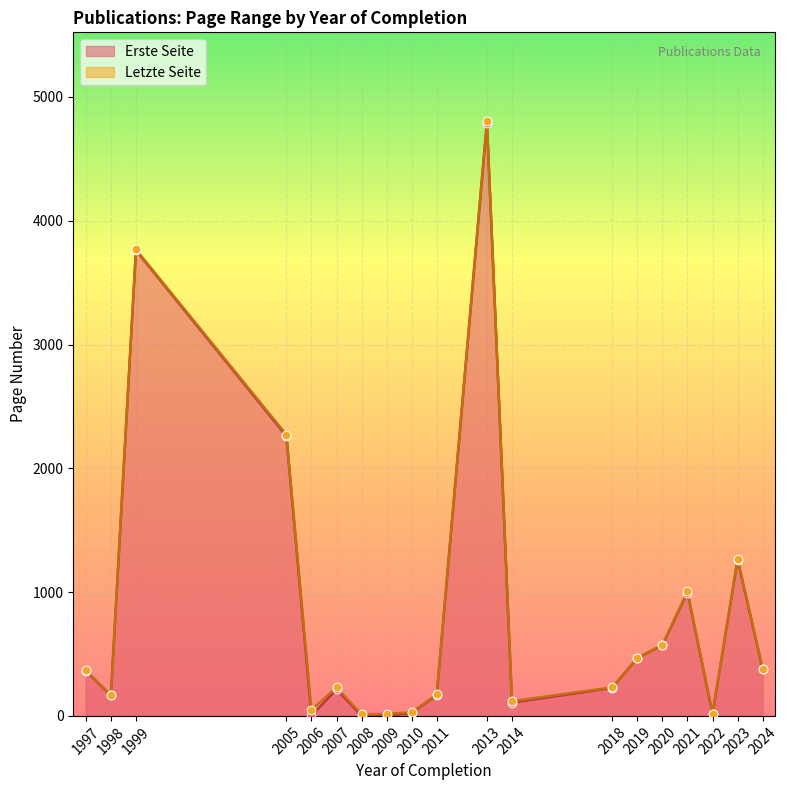

What are all the series names shown in the legend?

Erste Seite, Letzte Seite